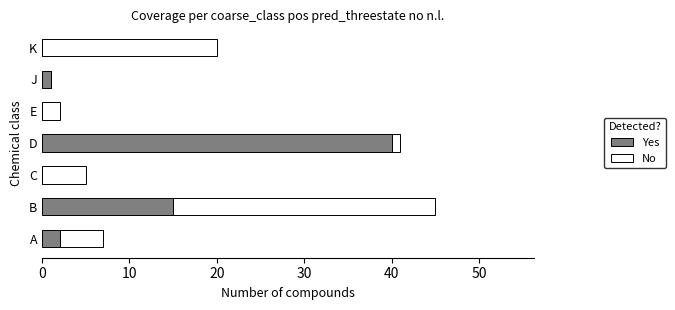

What is the highest value of the Yes series?

40